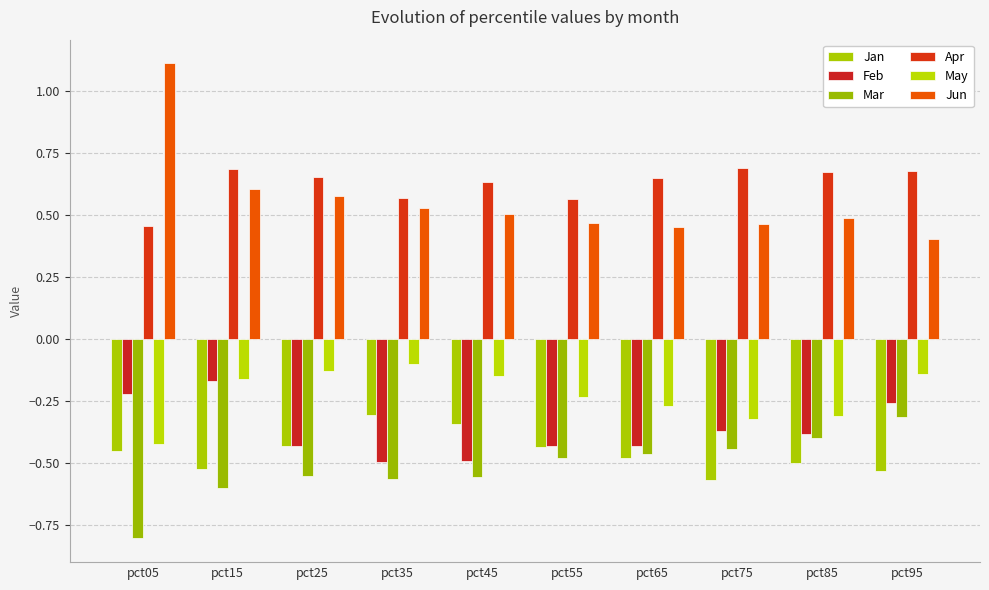

List the labels in order of Mar value, smallest first.

pct05, pct15, pct35, pct45, pct25, pct55, pct65, pct75, pct85, pct95